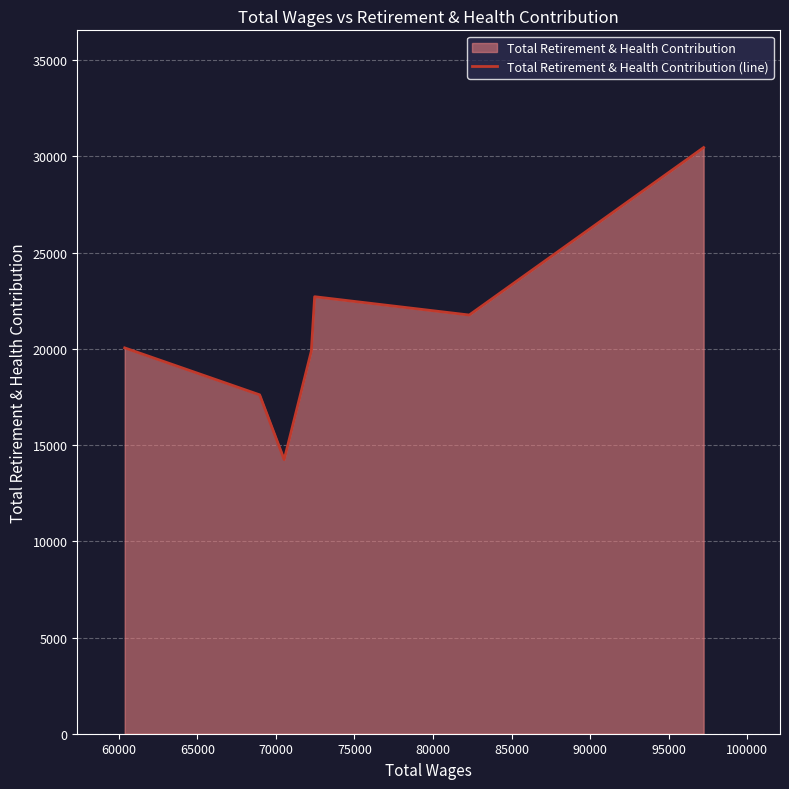

What is the smallest value displayed?

14245